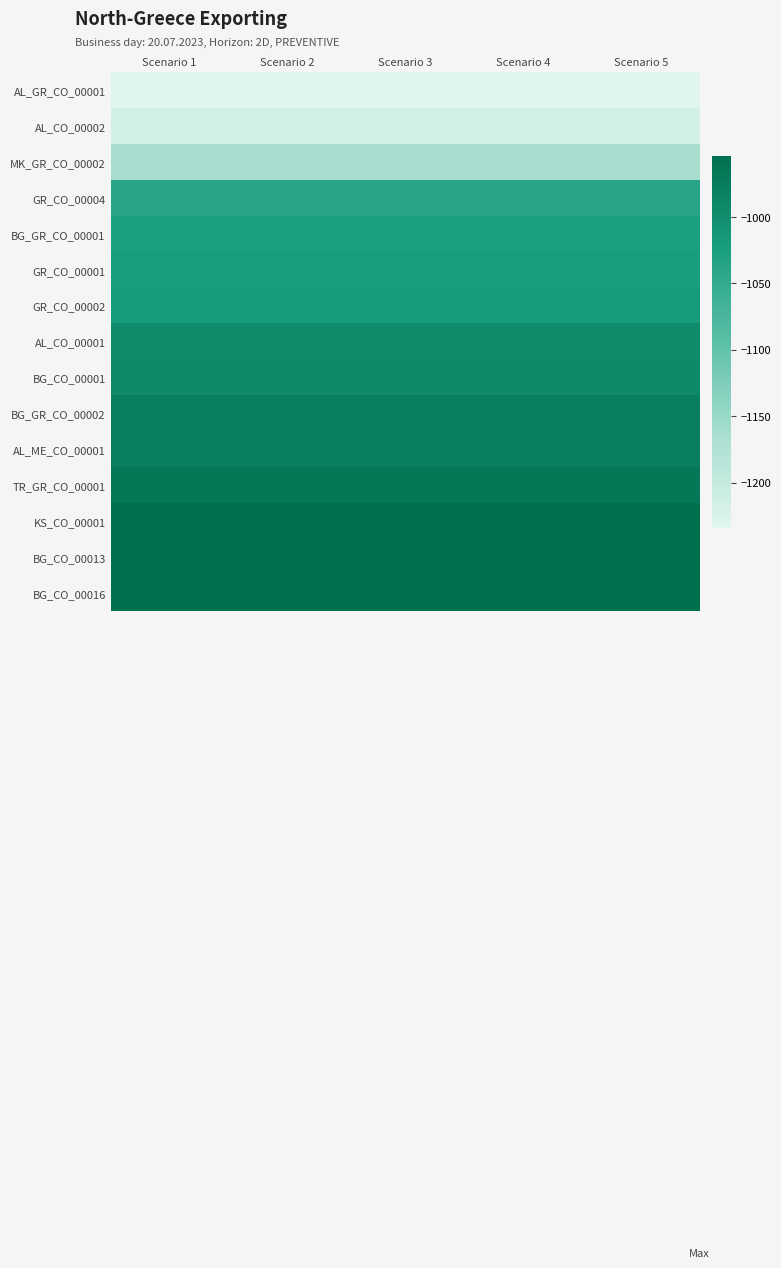

What is the total value across all series at Scenario 4?

-15502